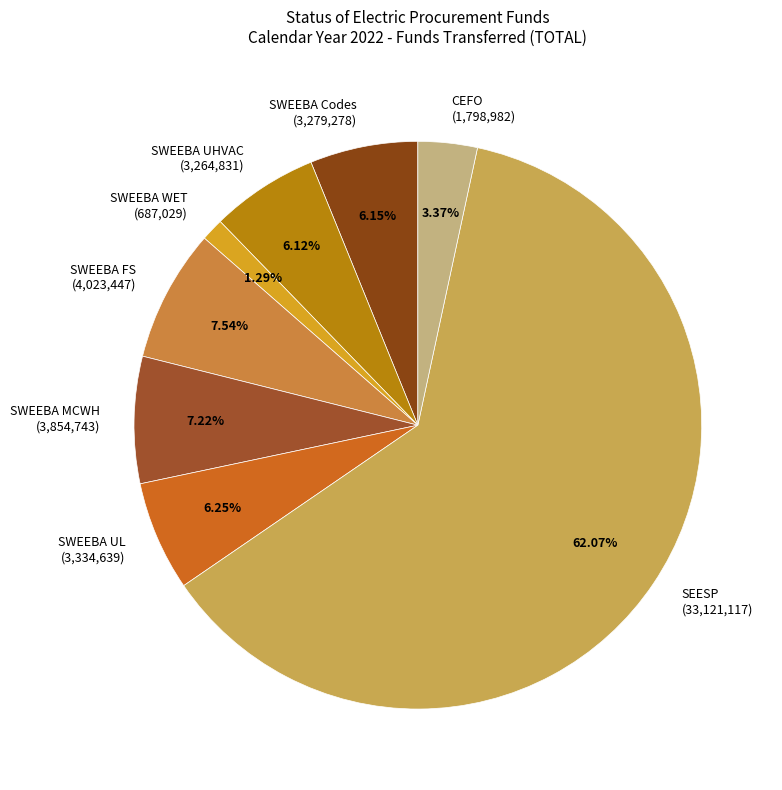

Does any single category account for the majority?

Yes